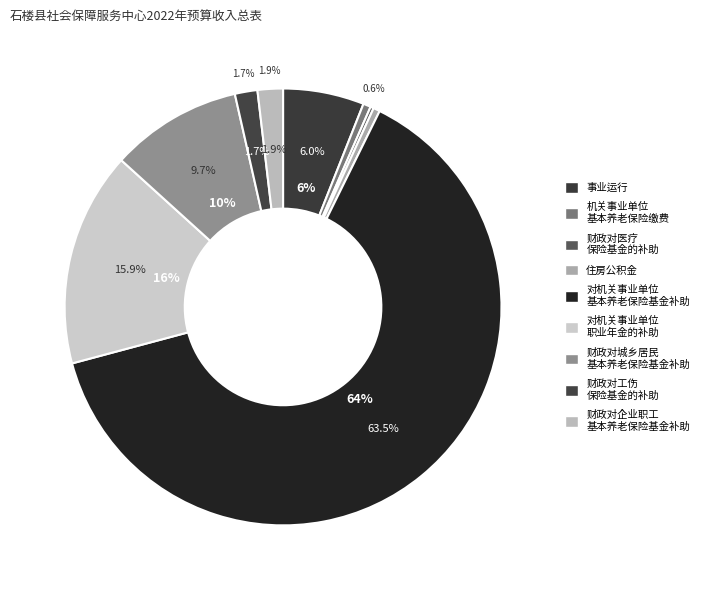

Combined, do 对机关事业单位职业年金的补助 and 机关事业单位基本养老保险缴费支出 account for over 50%?

No